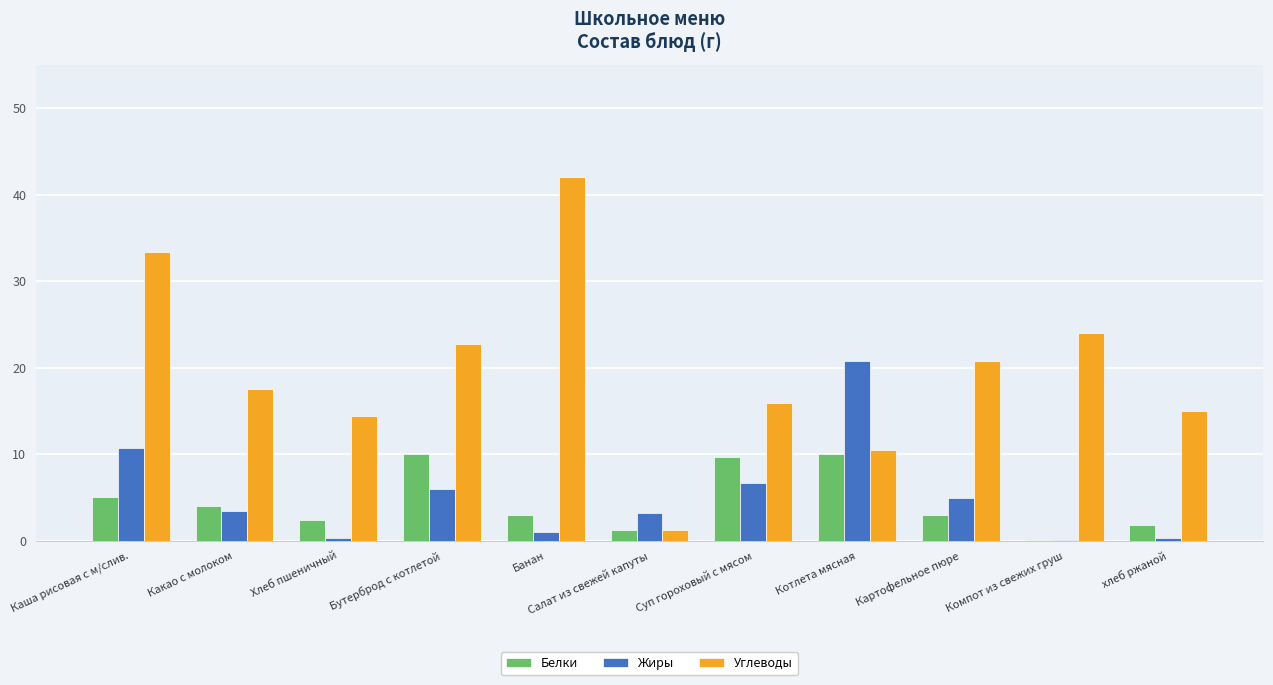

Which series has the largest total across all categories?

Углеводы